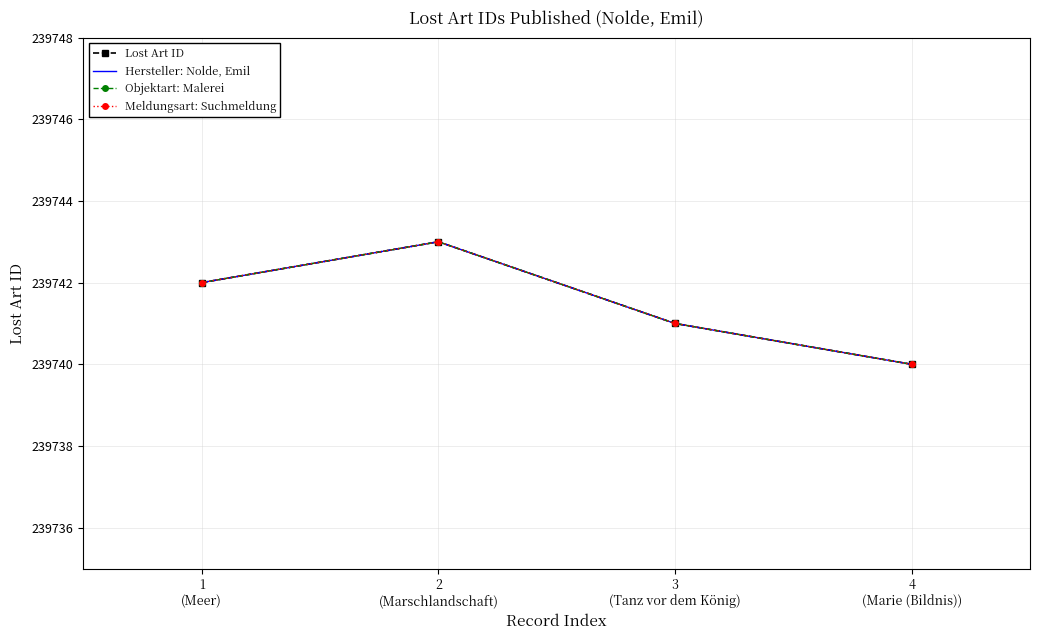

What is the difference between the second highest and second lowest values in the Hersteller: Nolde, Emil series?

1